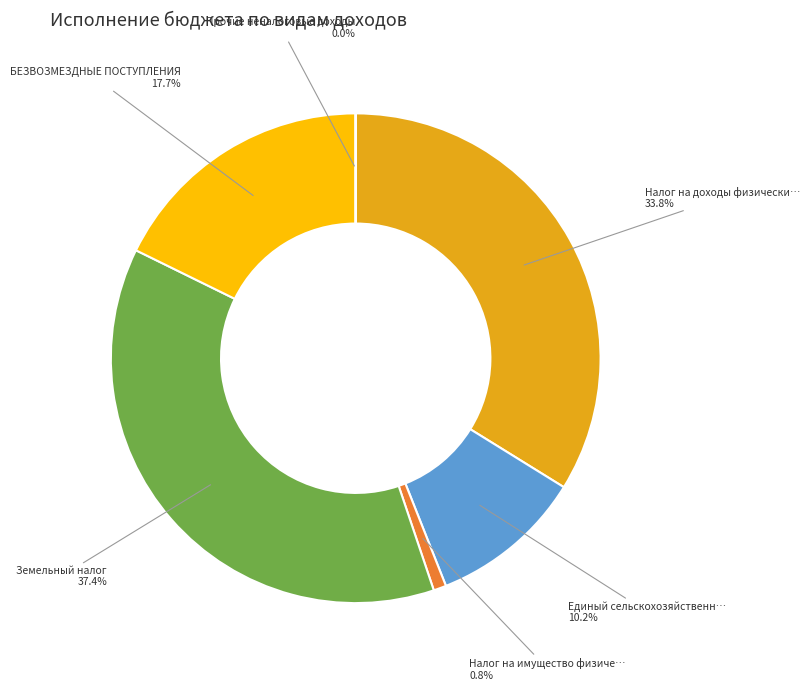

Is there a majority slice in this chart?

No